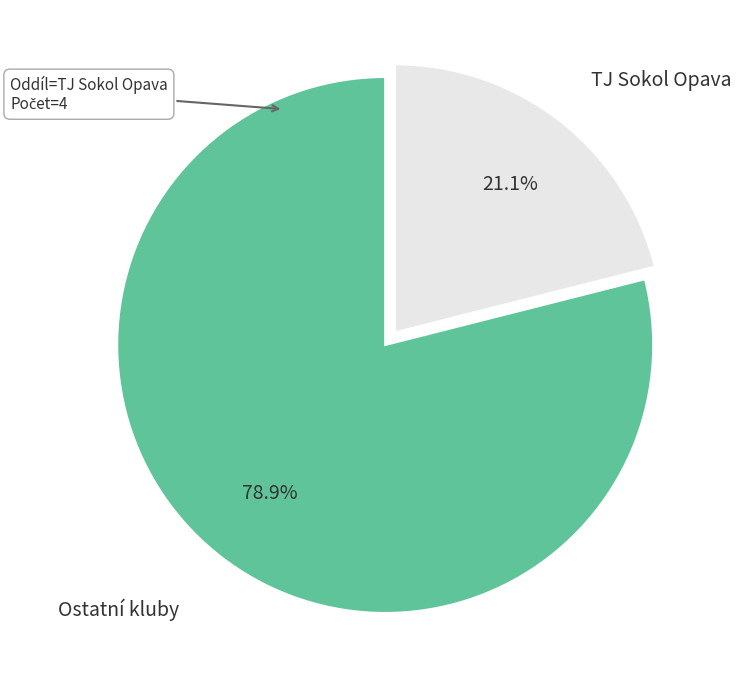

Does TJ Sokol Opava account for over 50% of the chart?

No